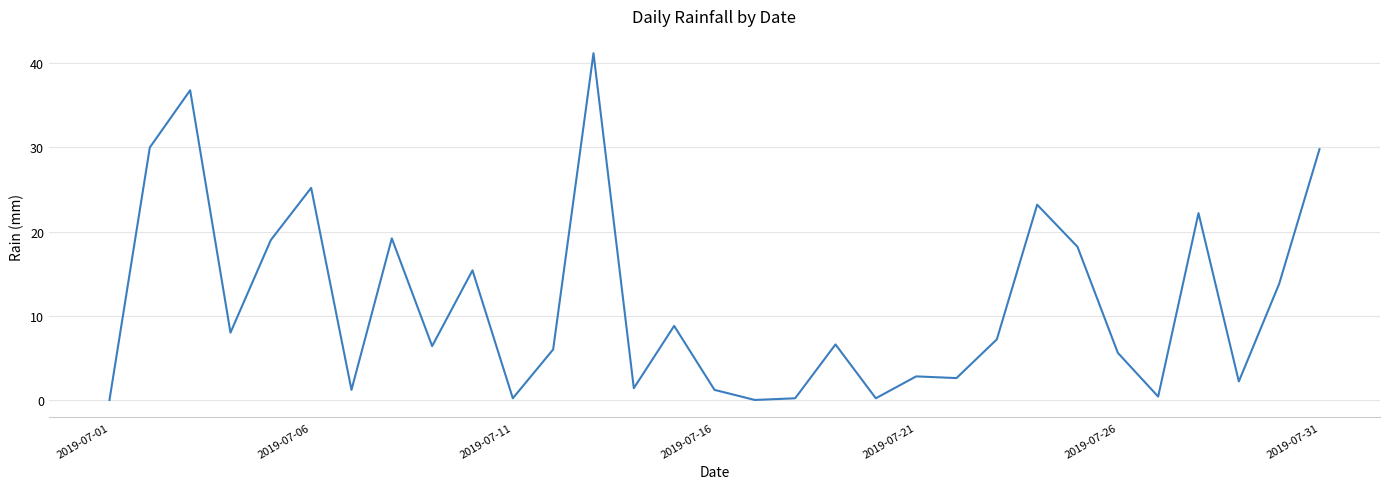

What is the greatest value displayed?

41.2